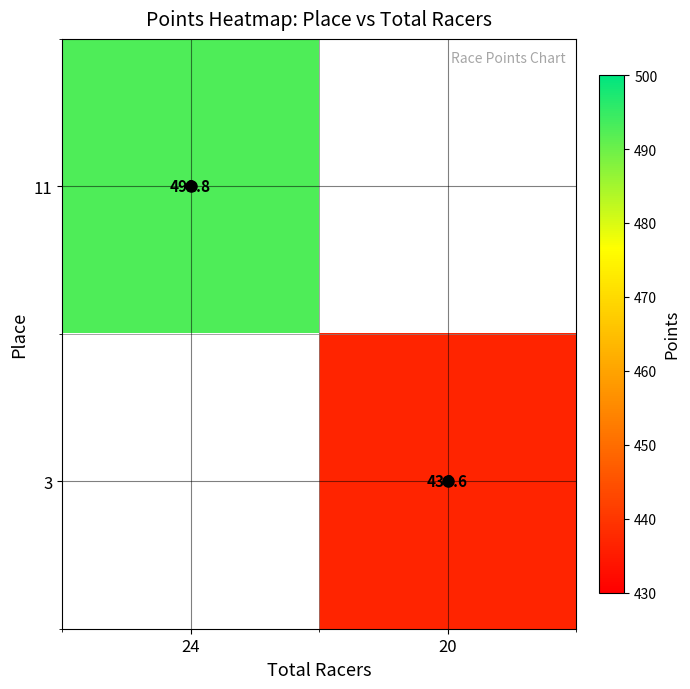

The value of 3 at 20 is 436.6. True or false?

True